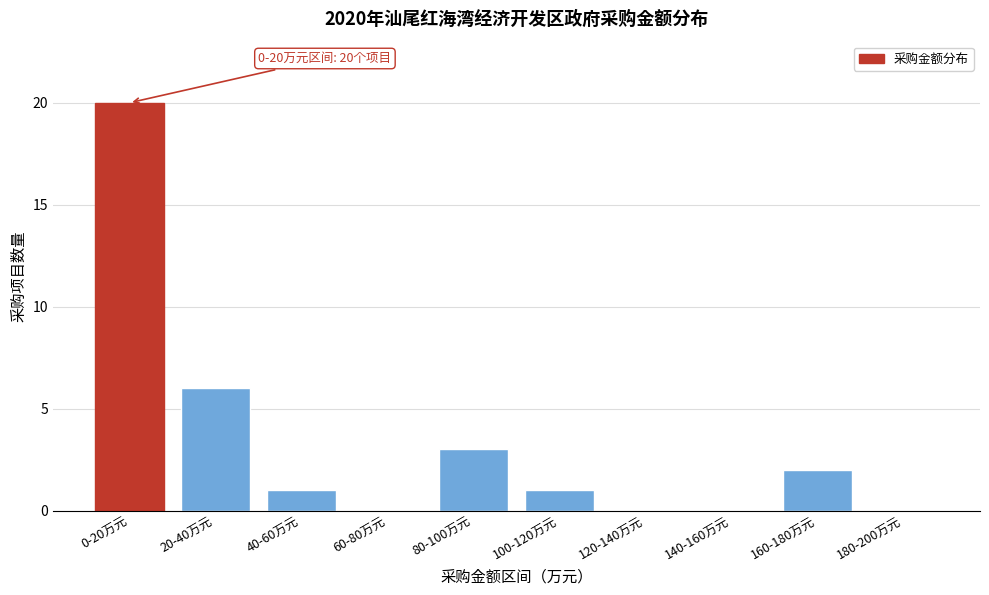

Reading right to left, list all the values displayed in this chart.

180-200万元=0	160-180万元=2	140-160万元=0	120-140万元=0	100-120万元=1	80-100万元=3	60-80万元=0	40-60万元=1	20-40万元=6	0-20万元=20